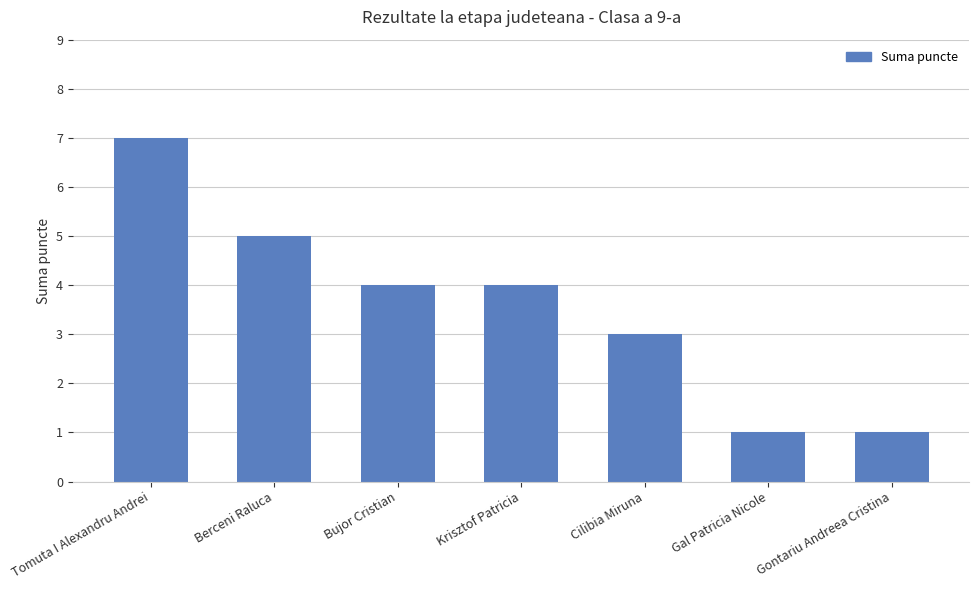

What is the label of the 1st bar from the left?

Tomuta I Alexandru Andrei